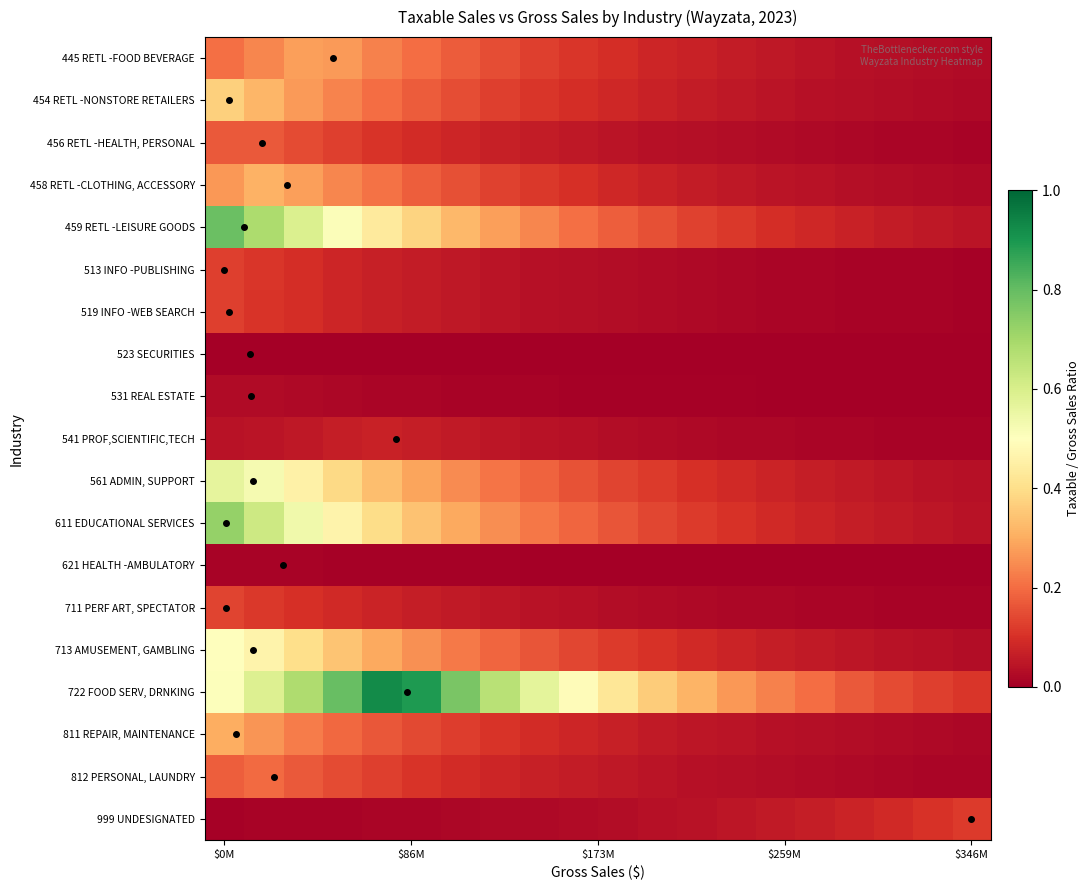

Which category has the lowest value across all series?

$0M